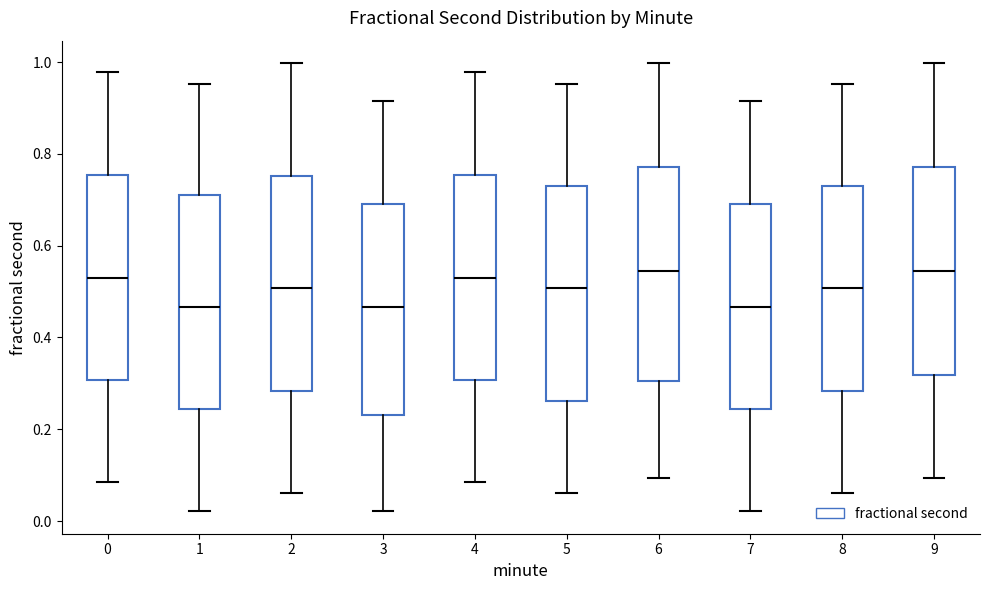

Where is the lower edge of the box at x = 4 on the y-axis? The values are not printed on the chart, so give them approximately, as read against the axis.

0.30